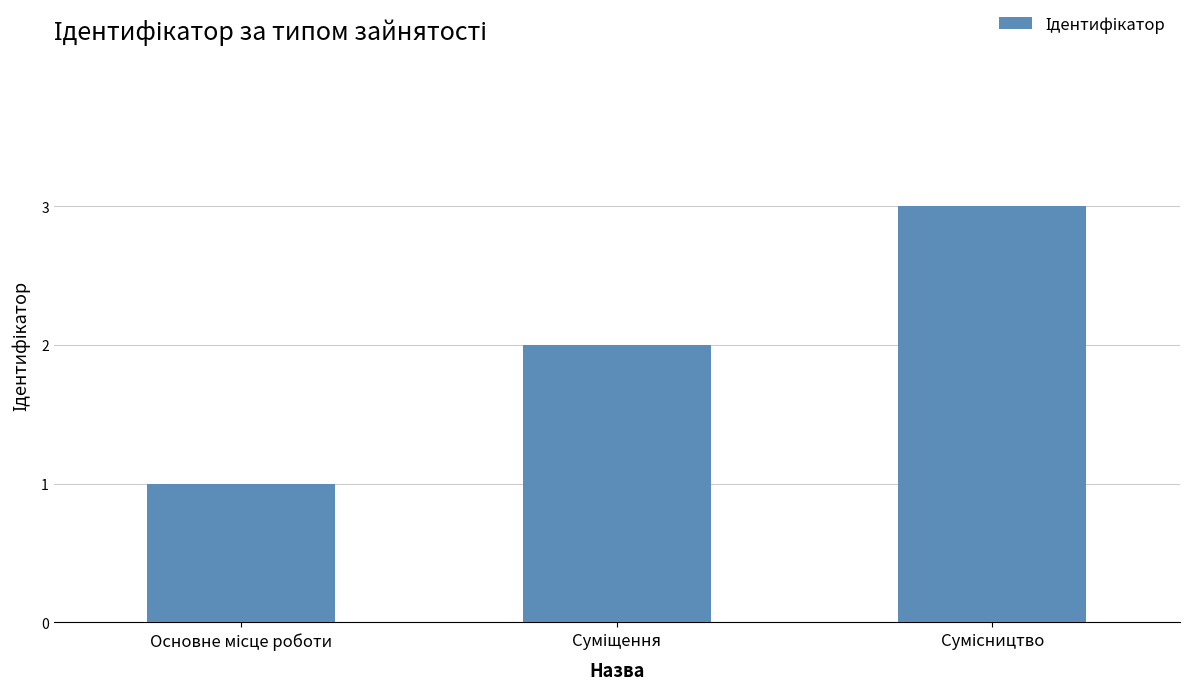

What is the greatest value displayed?

3